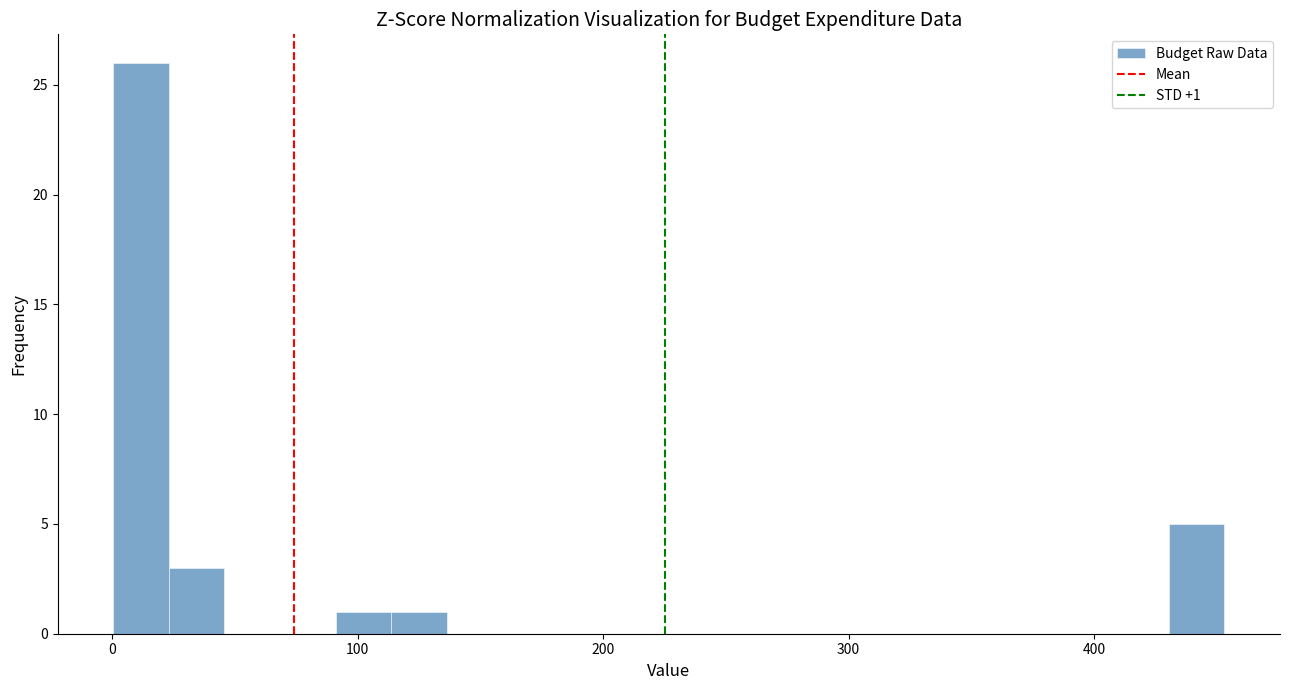

Read against the x-axis, roughly where is the centre of the tallest bar?

10